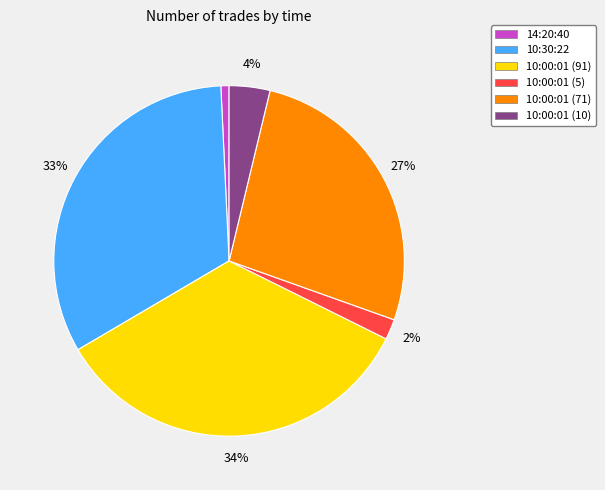

To the nearest percent, what is the average slice percentage?

17%